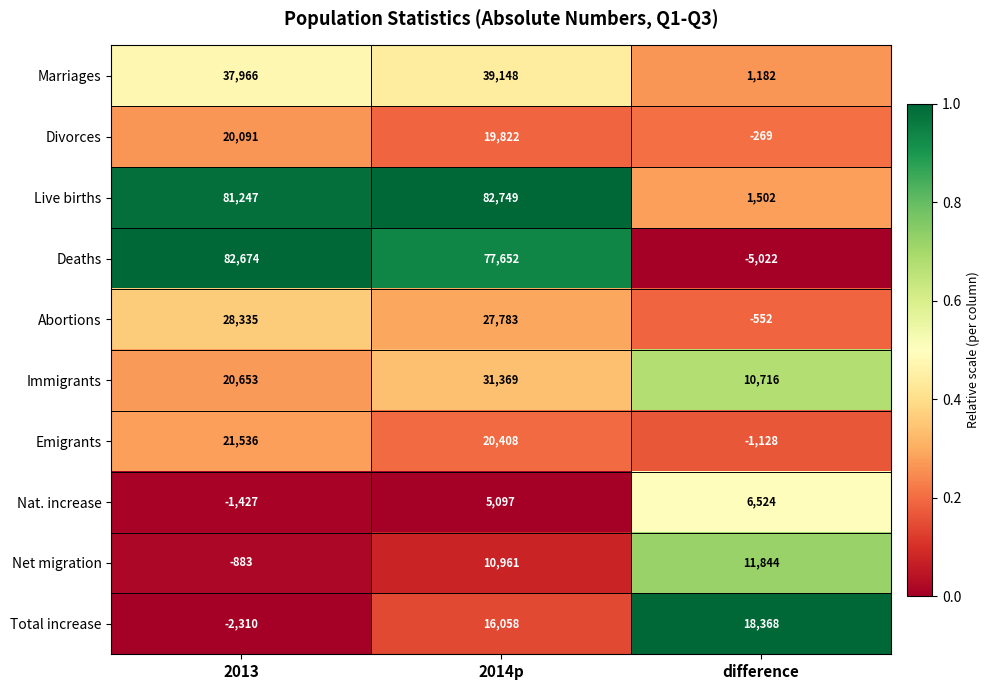

Reading left to right, list all the values displayed in this chart.

Marriages: 37966	39148	1182
Divorces: 20091	19822	-269
Live births: 81247	82749	1502
Deaths: 82674	77652	-5022
Abortions: 28335	27783	-552
Immigrants: 20653	31369	10716
Emigrants: 21536	20408	-1128
Nat. increase: -1427	5097	6524
Net migration: -883	10961	11844
Total increase: -2310	16058	18368